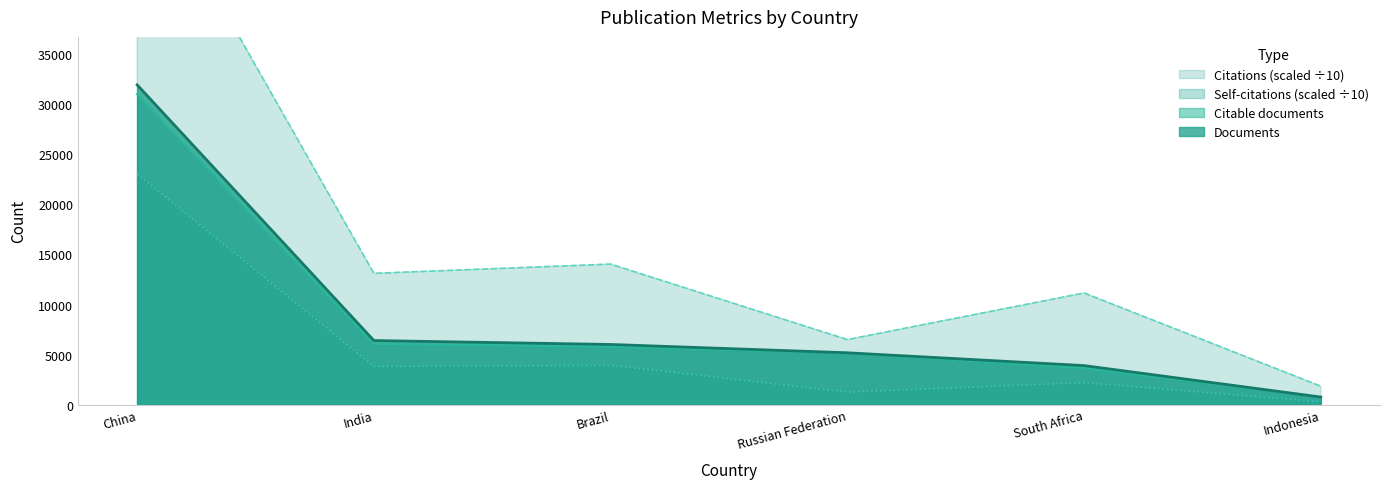

What is the label of the 1st point from the right?

Indonesia